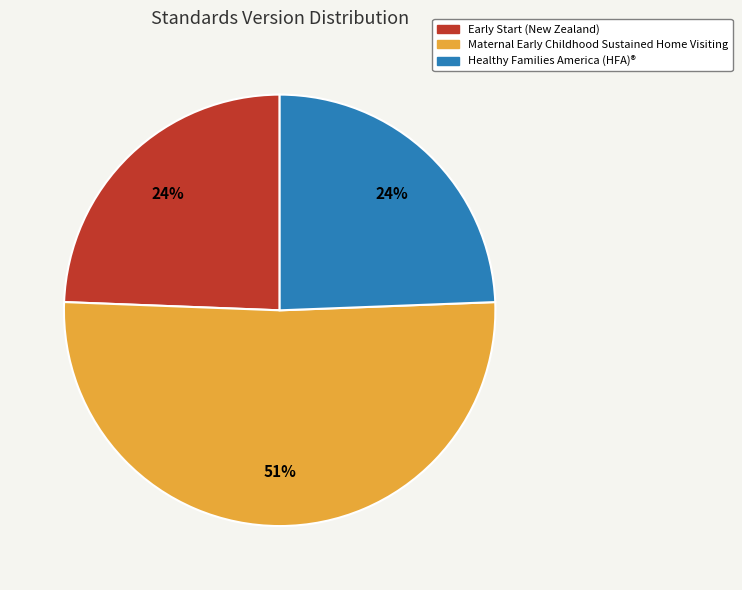

Do Maternal Early Childhood Sustained Home Visiting and Early Start (New Zealand) together represent more than half of the pie?

Yes